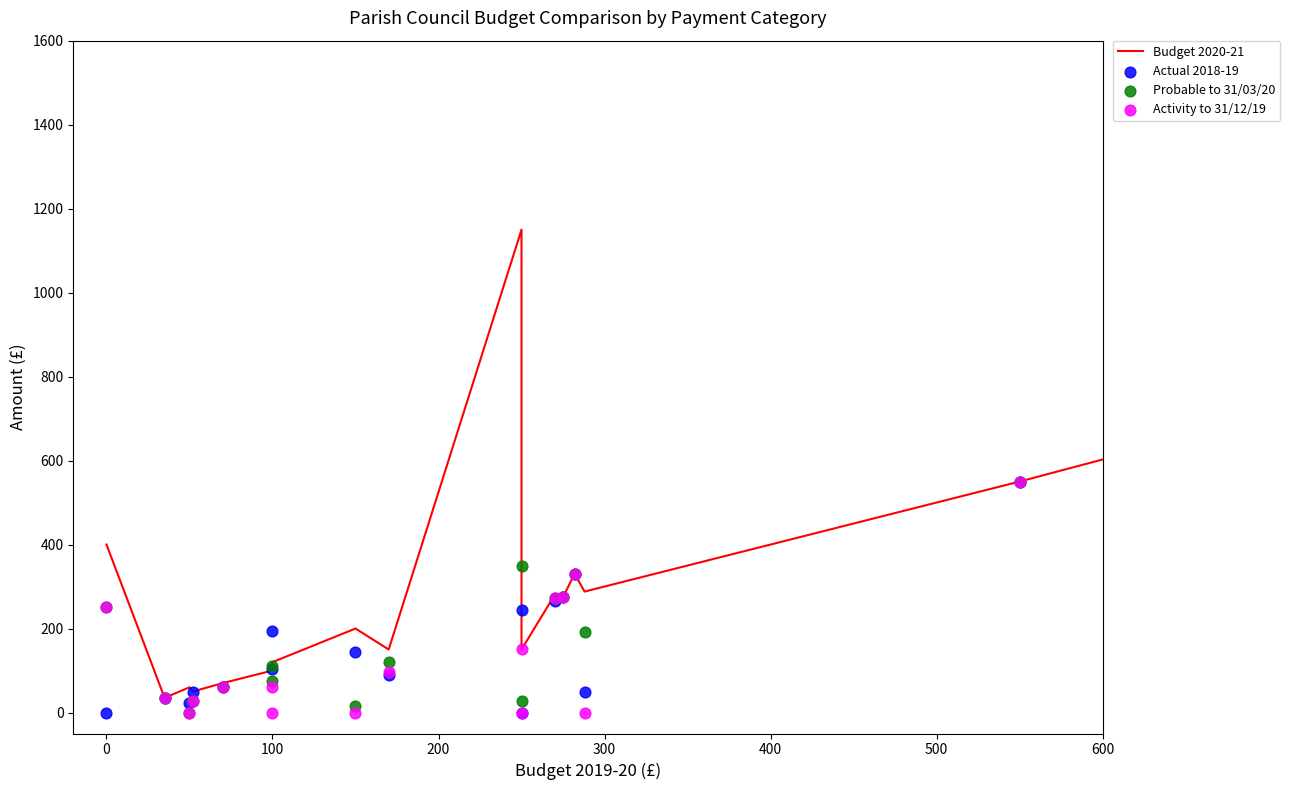

Which series has the widest spread of Y values?

Budget 2020-21